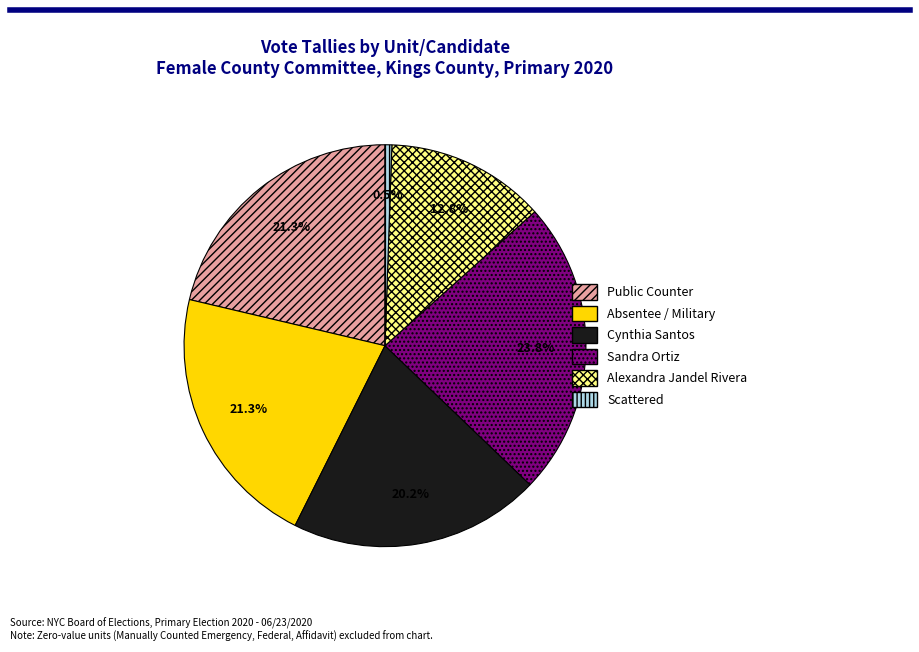

Is there a majority slice in this chart?

No